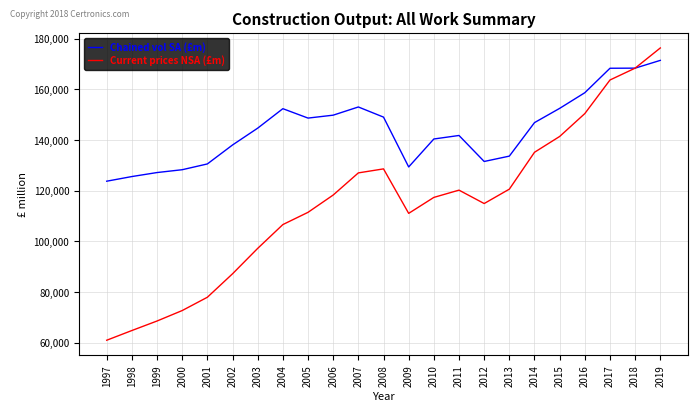

Which label corresponds to the largest value in the chart?

2019